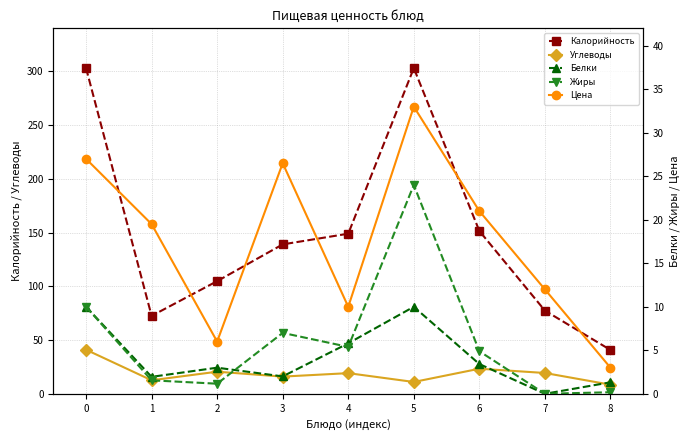

What is the difference between the Жиры values at 0 and 4?

4.6